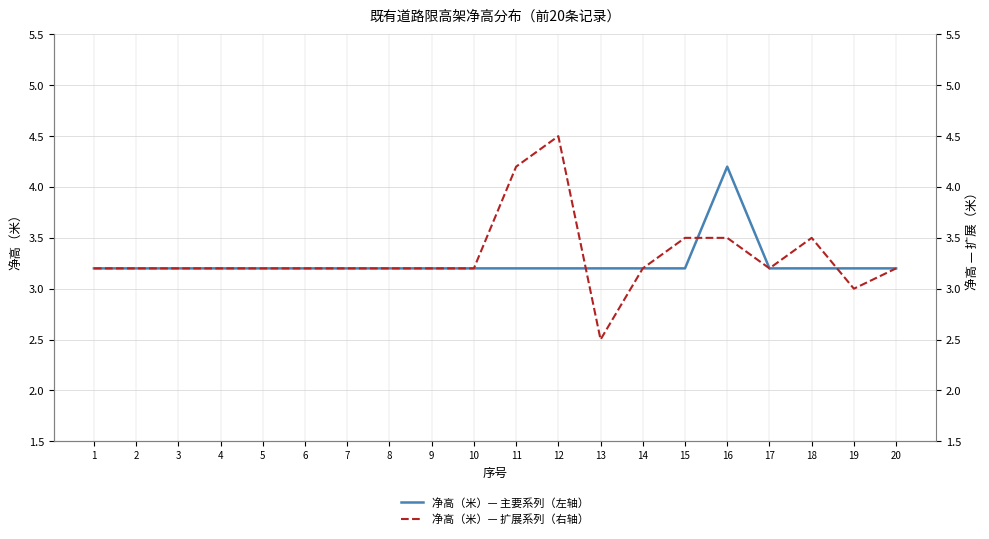

How many interior local peaks does the 净高（米）— 主要系列（左轴） series have?

1